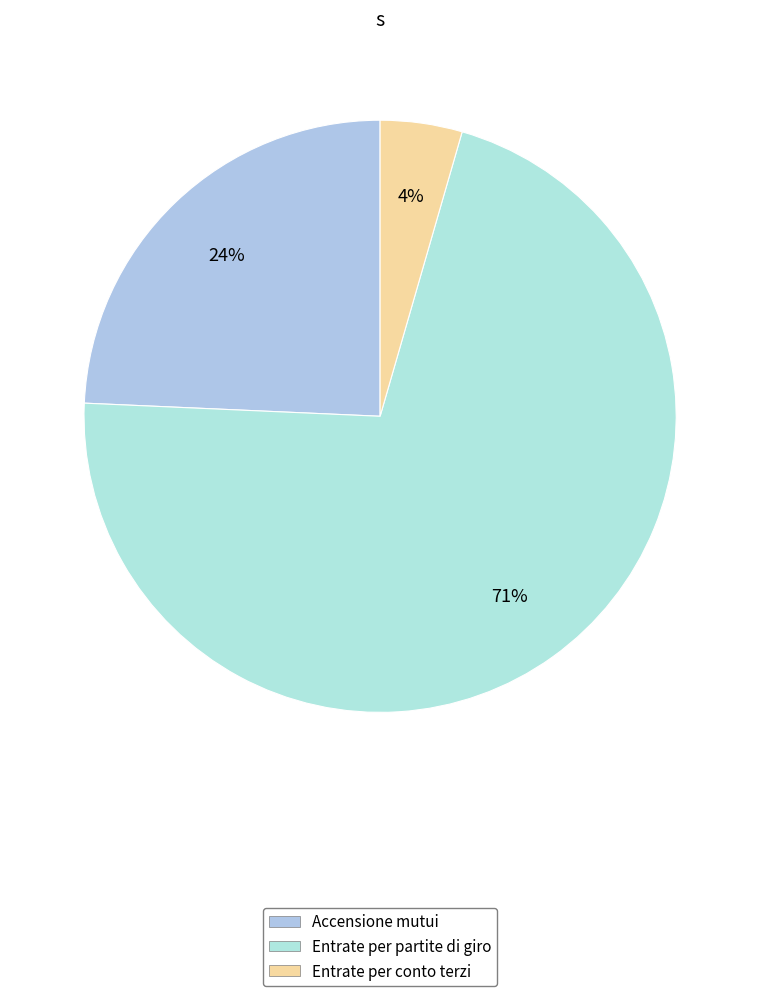

How many segments does this pie chart have?

3